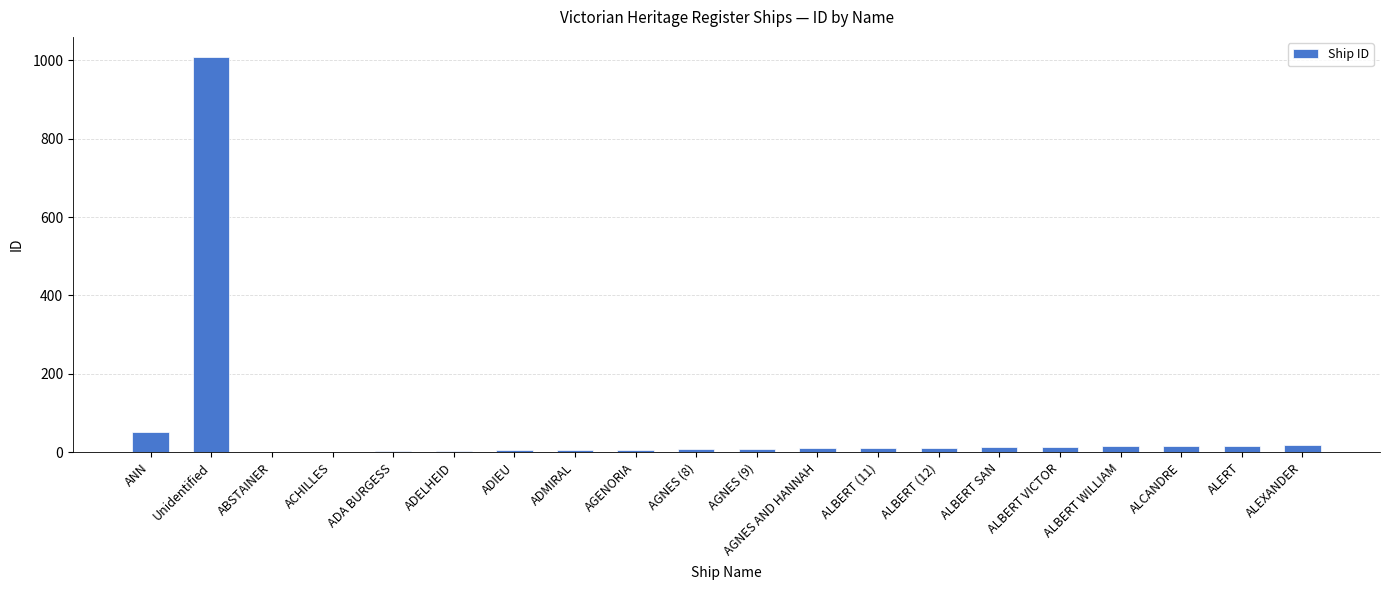

Is it true that the value at ALBERT SAN is 13?

True